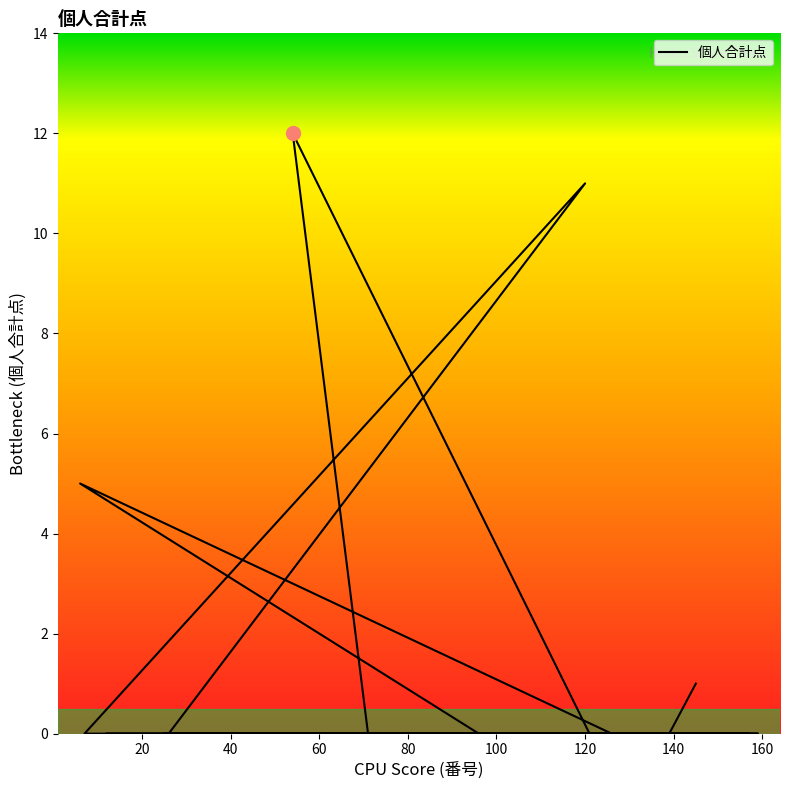

Count the number of values greater than 0.

4